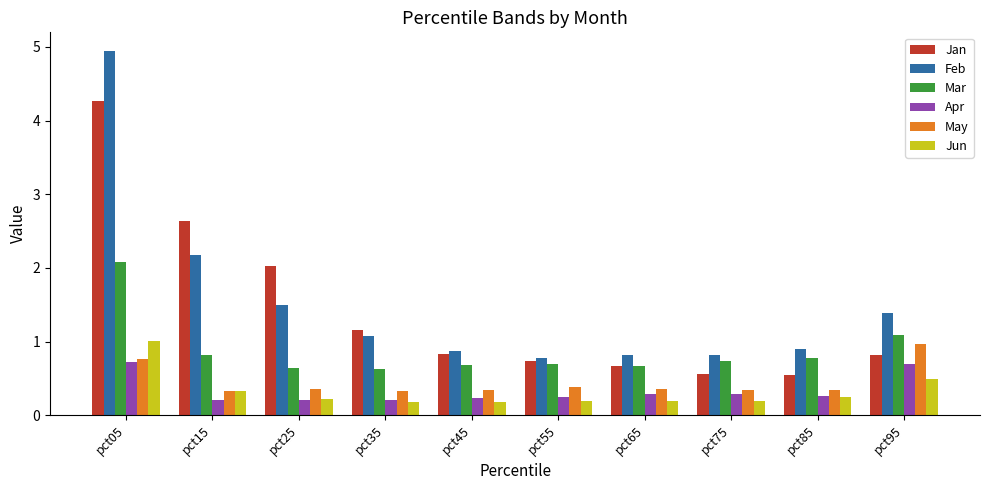

Read the Jun value at pct95.

0.5